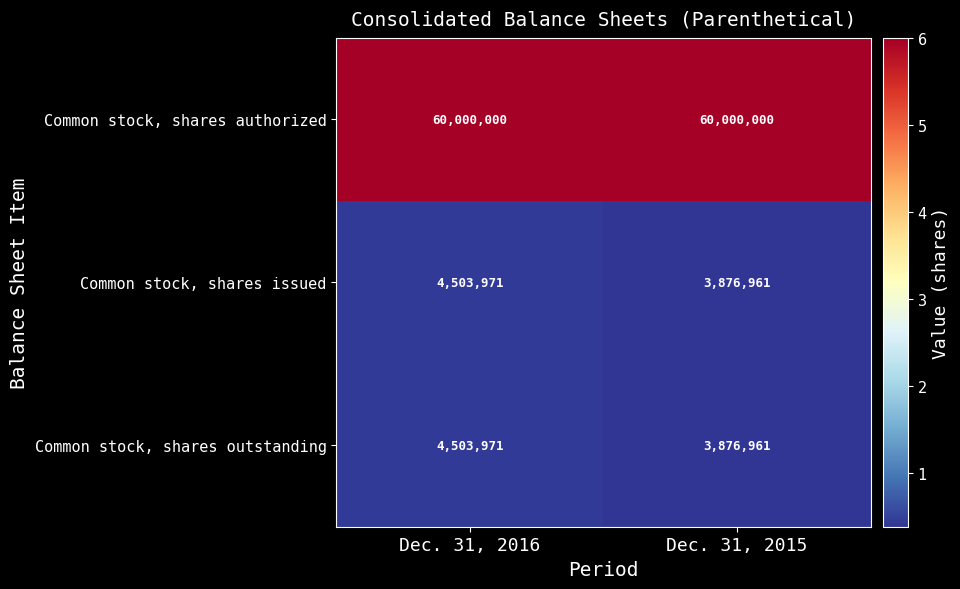

What is the spread (max minus min) of values at Dec. 31, 2016?

55496029